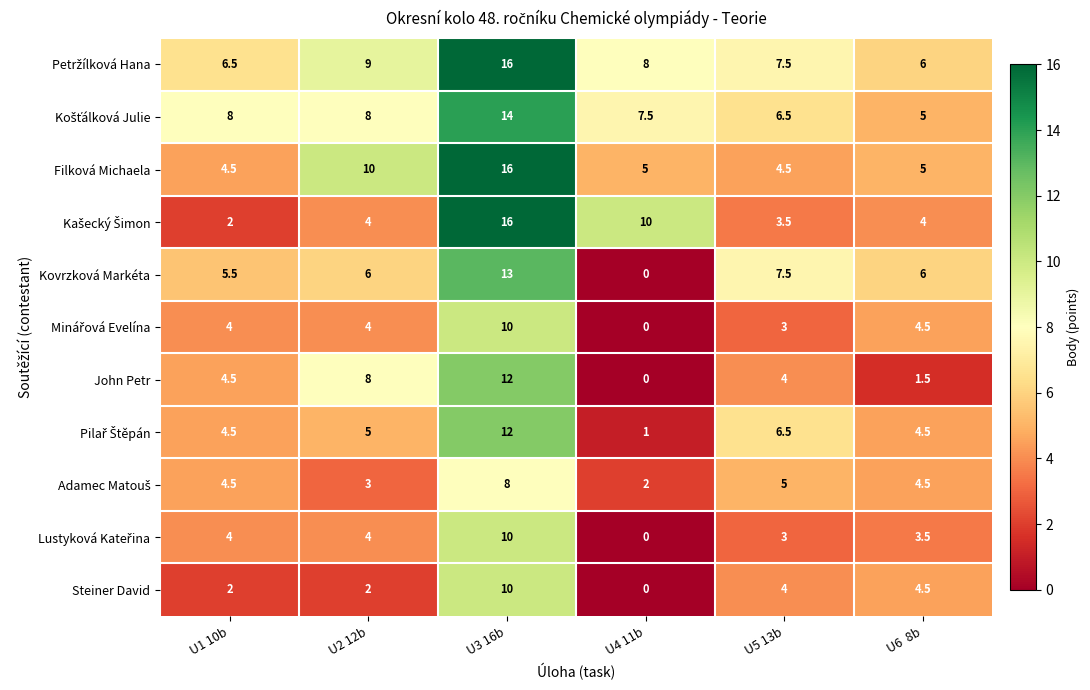

The value of Filková Michaela at U2 12b is 3.7. True or false?

False